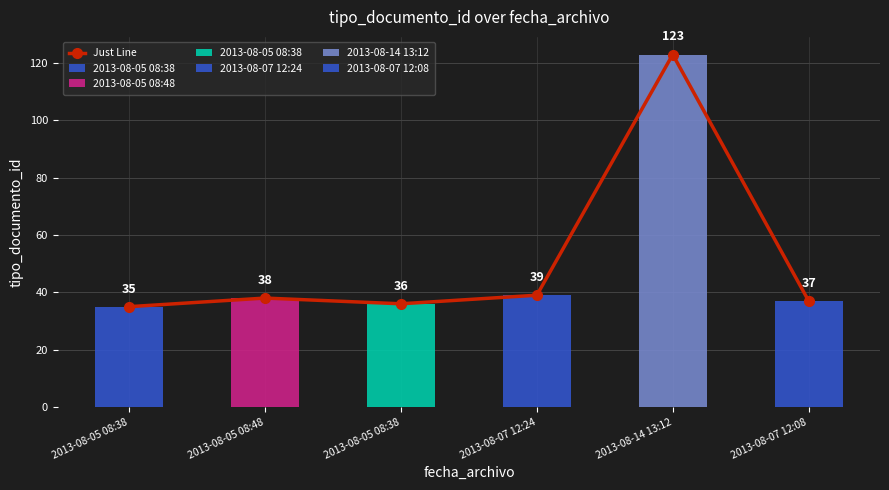

Reading right to left, extract all data points from this chart.

2013-08-07 12:08=37	2013-08-14 13:12=123	2013-08-07 12:24=39	2013-08-05 08:38=36	2013-08-05 08:48=38	2013-08-05 08:38=35